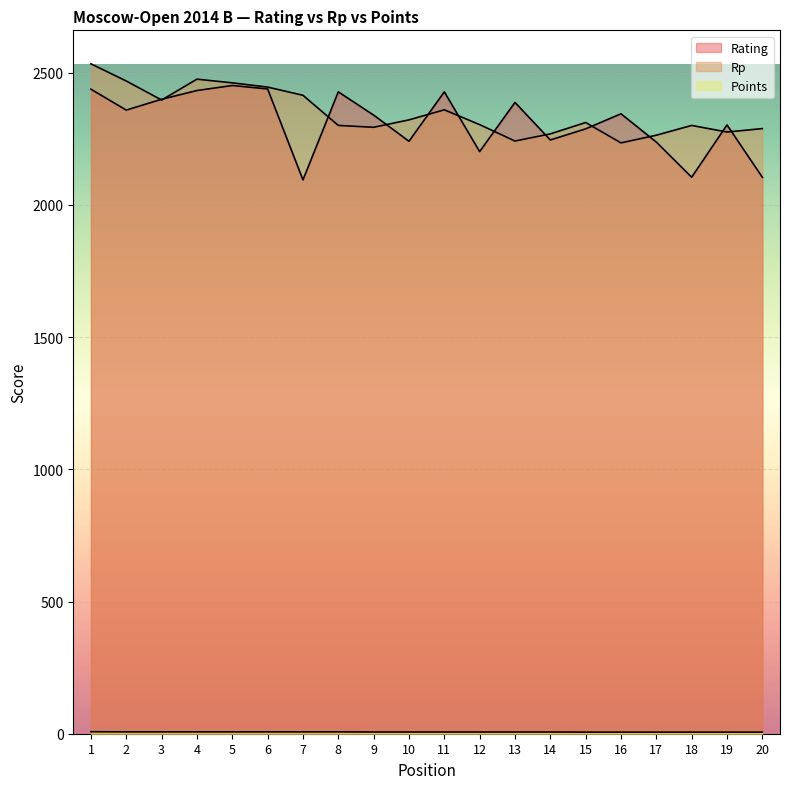

Where is Rating nearest to the value 2273?

15